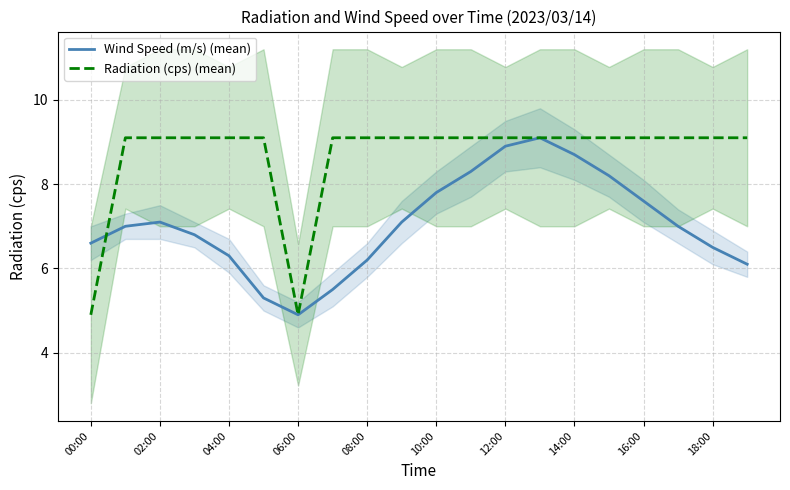

The Wind Speed (m/s) (mean) series shows 8.7 at 14:00. True or false?

True